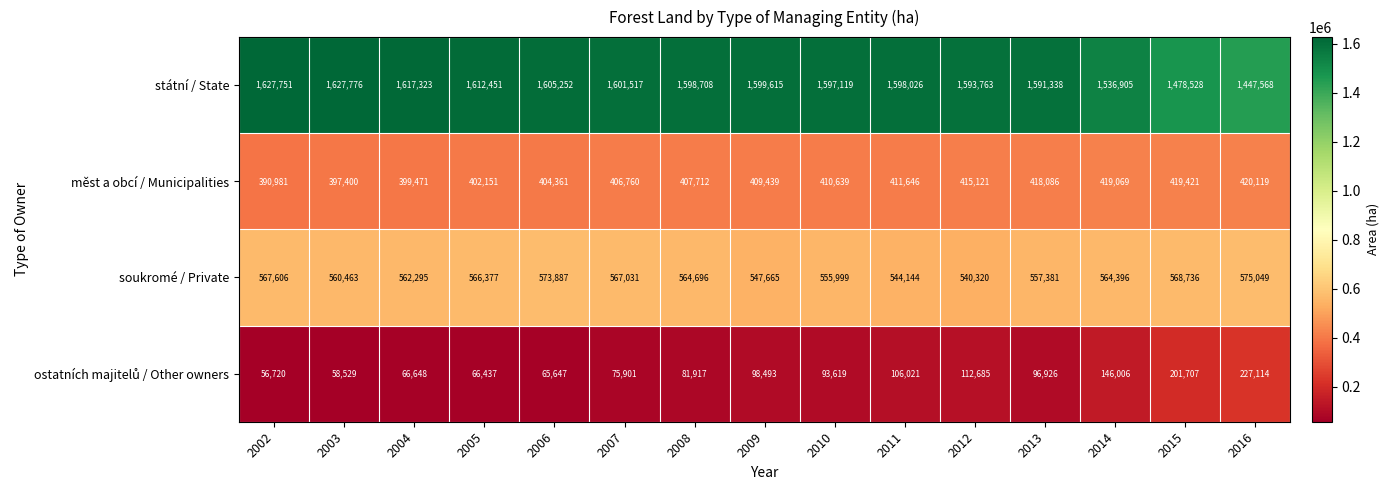

Where is soukromé / Private nearest to the value 557684?

2013